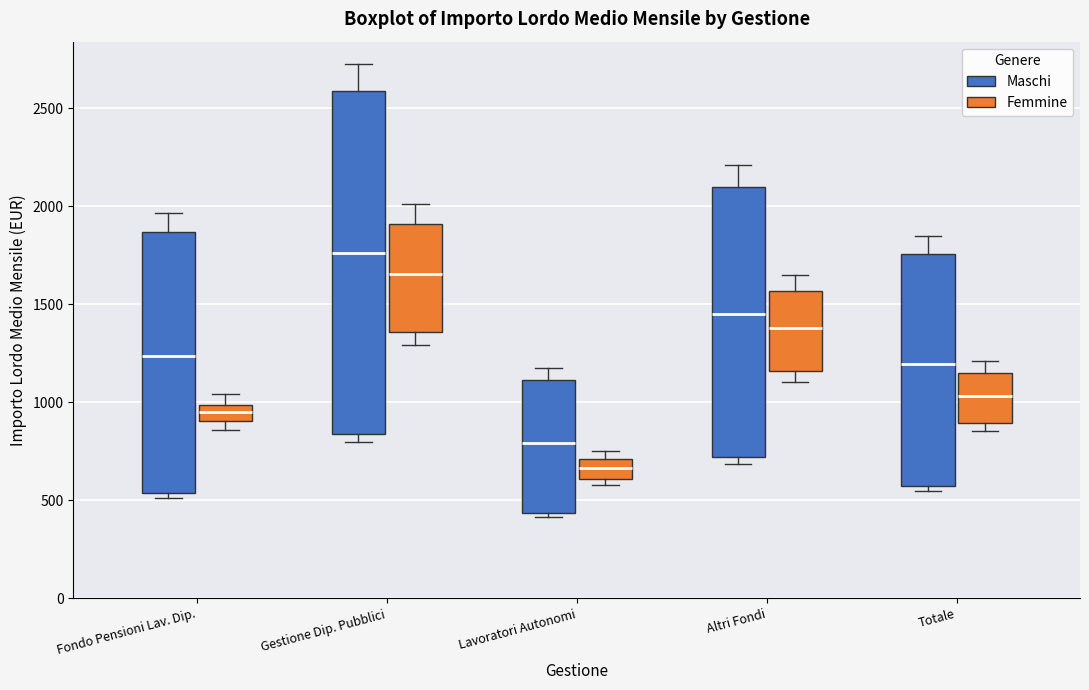

Where is the lower edge of the box for Gestione Dip. Pubblici (Femmine) on the y-axis? The values are not printed on the chart, so give them approximately, as read against the axis.

1350